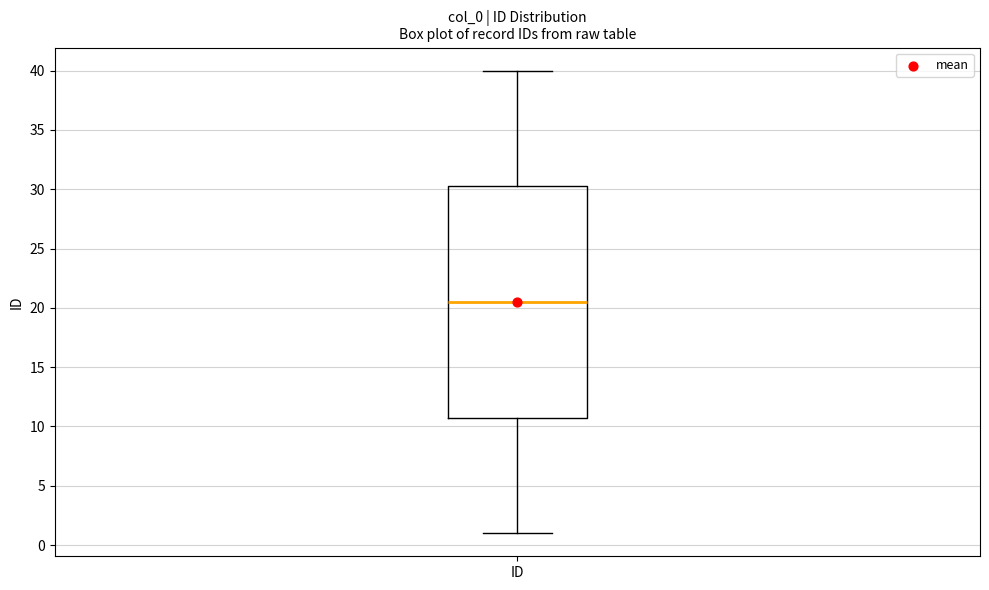

Where does the lower whisker of the box for ID end on the y-axis? The values are not printed on the chart, so give them approximately, as read against the axis.

1.0